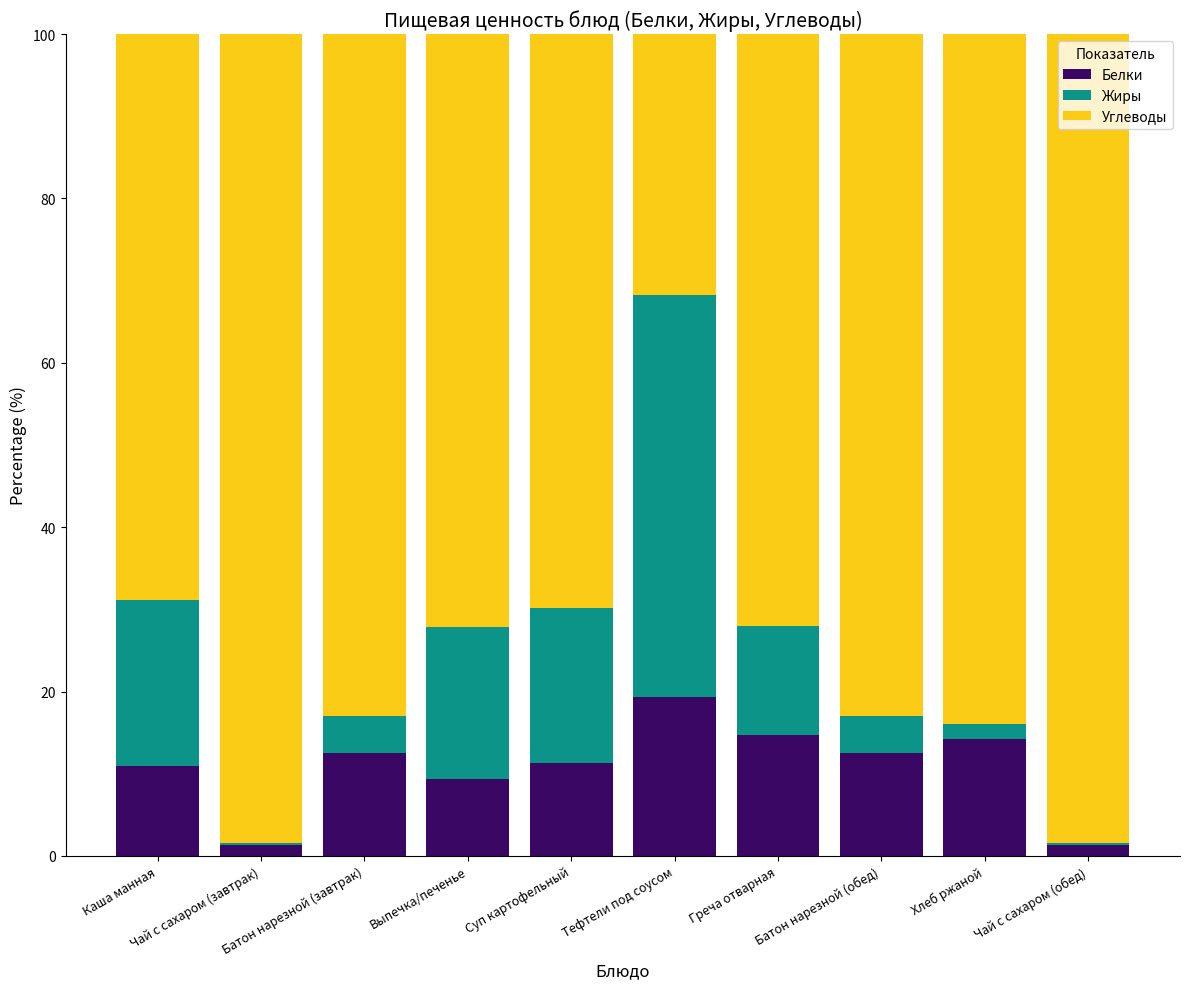

Where does the Белки series first go above 12?

Батон нарезной (завтрак)